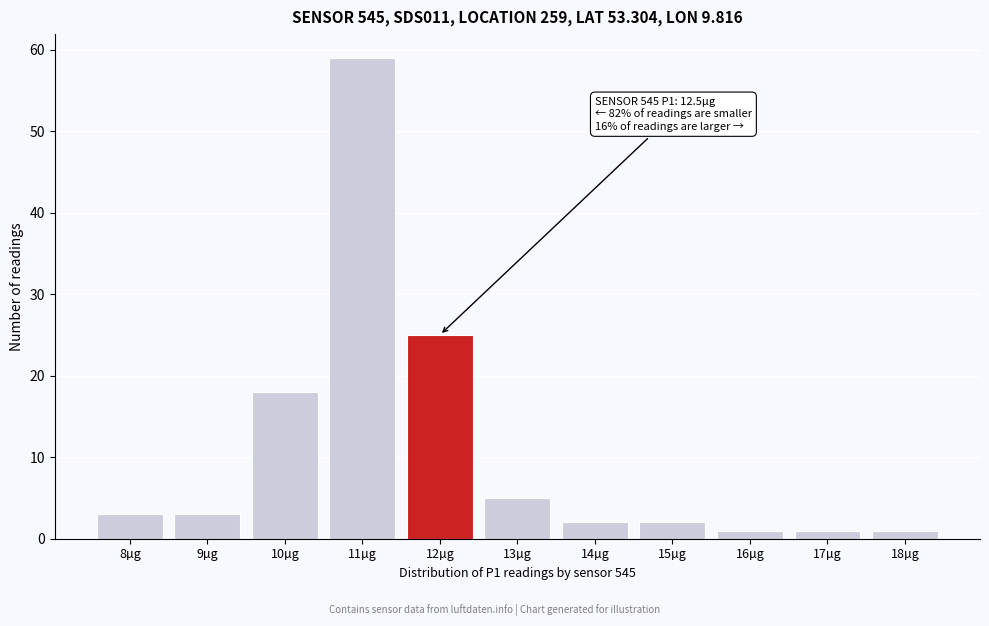

Reading left to right, list all the values displayed in this chart.

3	3	18	59	25	5	2	2	1	1	1